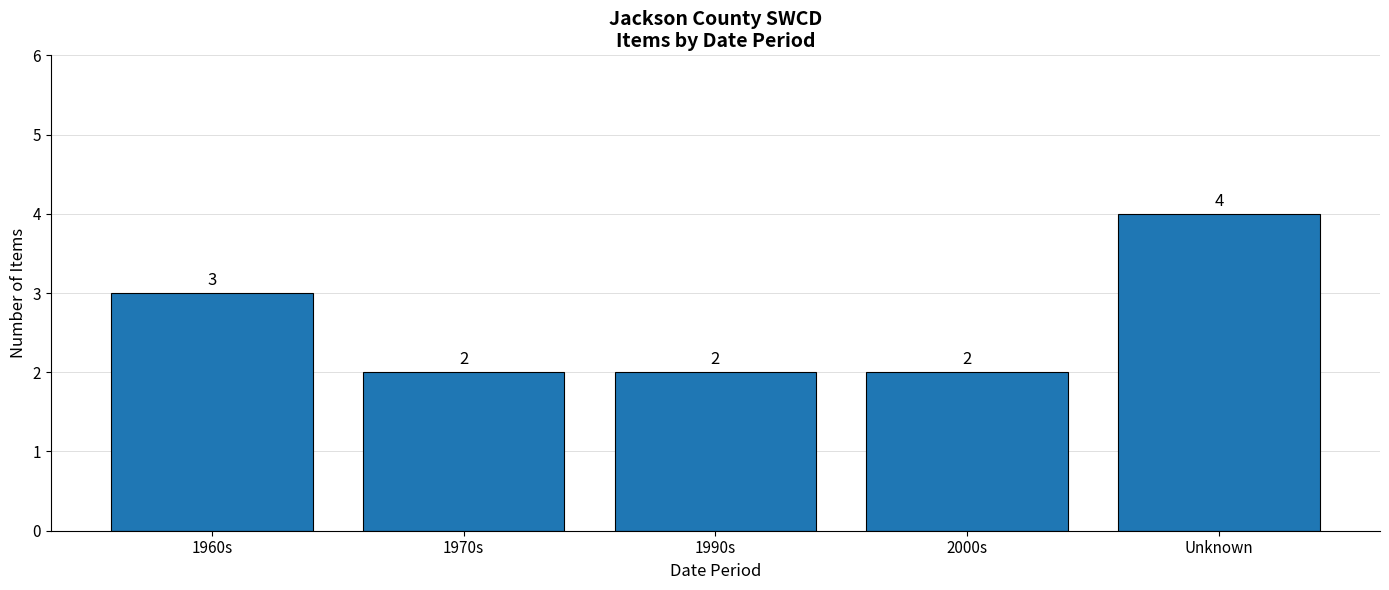

Is it true that the value at 2000s is 2?

True